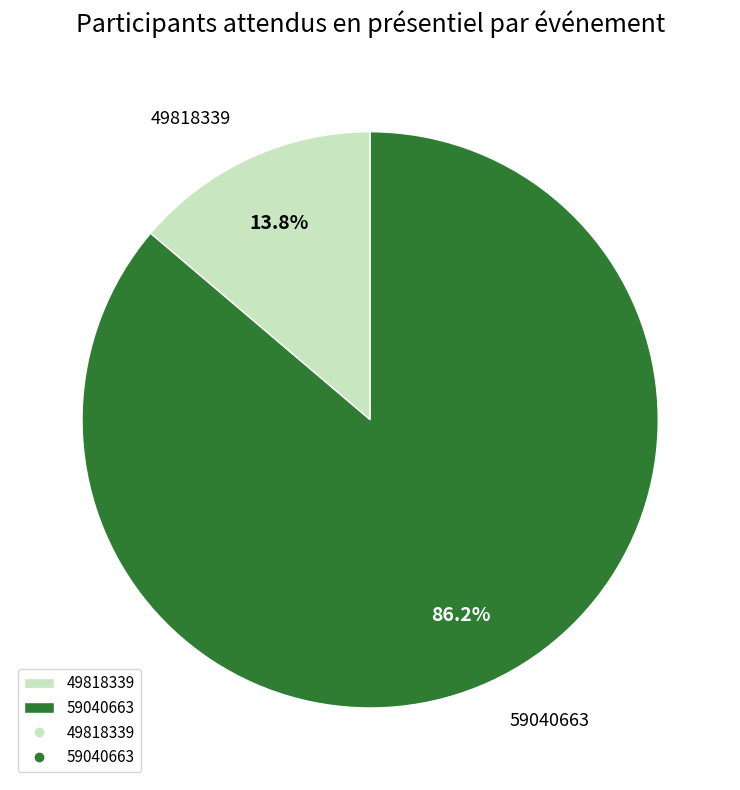

Combined, do 49818339 and 59040663 account for over 50%?

Yes